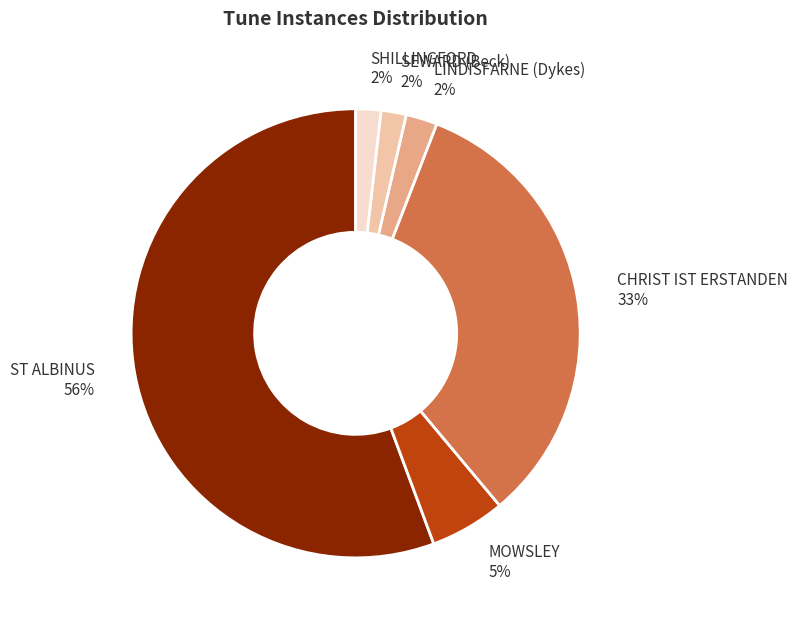

To the nearest percent, what is the difference between the largest and smallest slice percentages?

54%